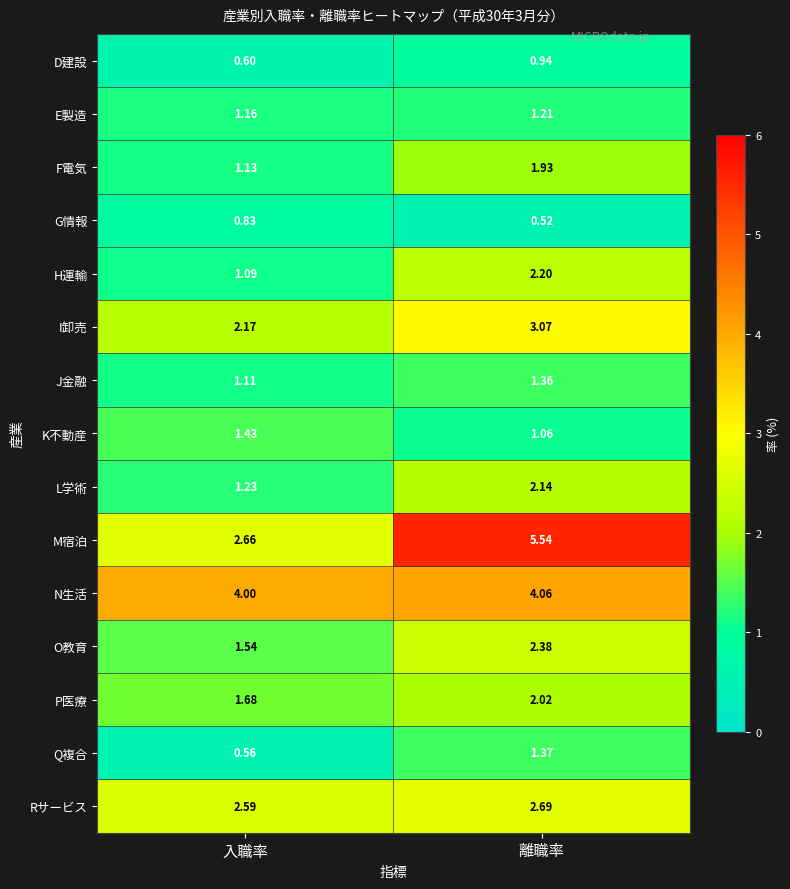

At which category is the sum across all series the highest?

離職率